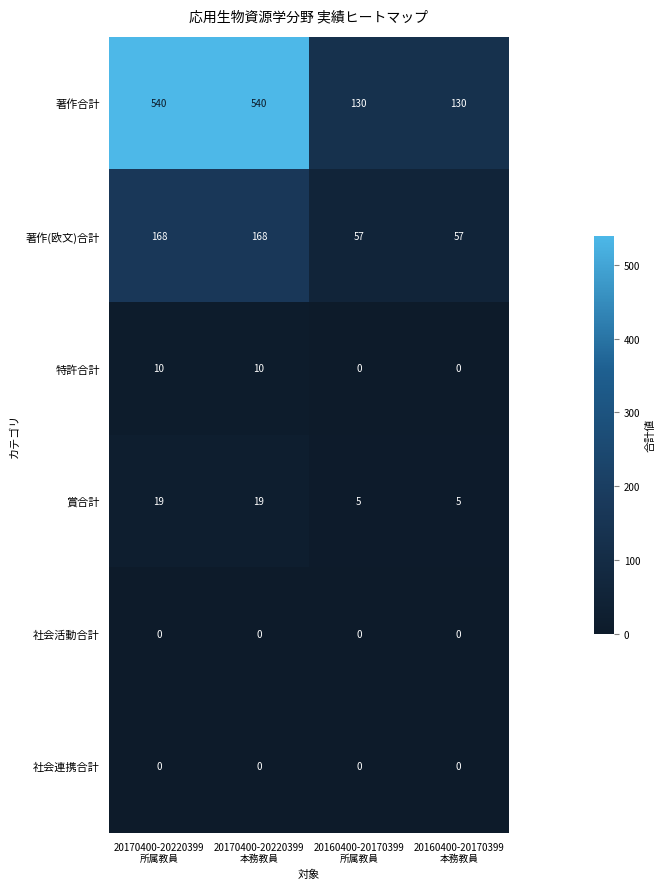

What is the total value across all series at 20160400-20170399
所属教員?

192